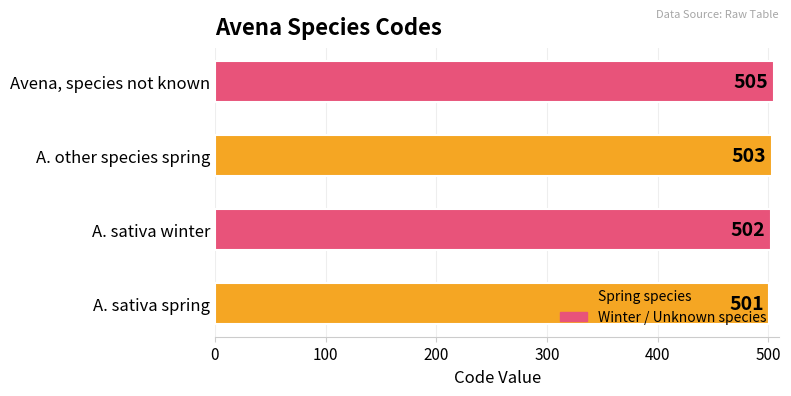

Which has a higher value, A. sativa spring or A. other species spring?

A. other species spring